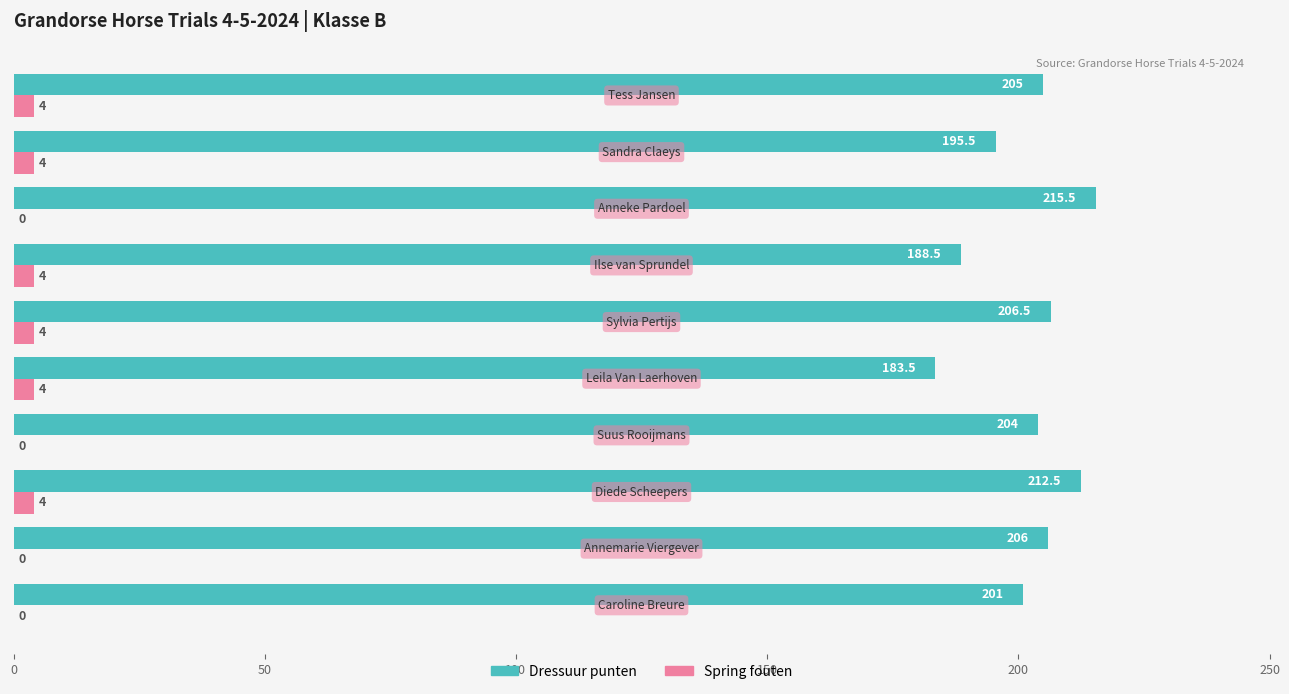

How many Spring fouten values are between 0 and 4?

10